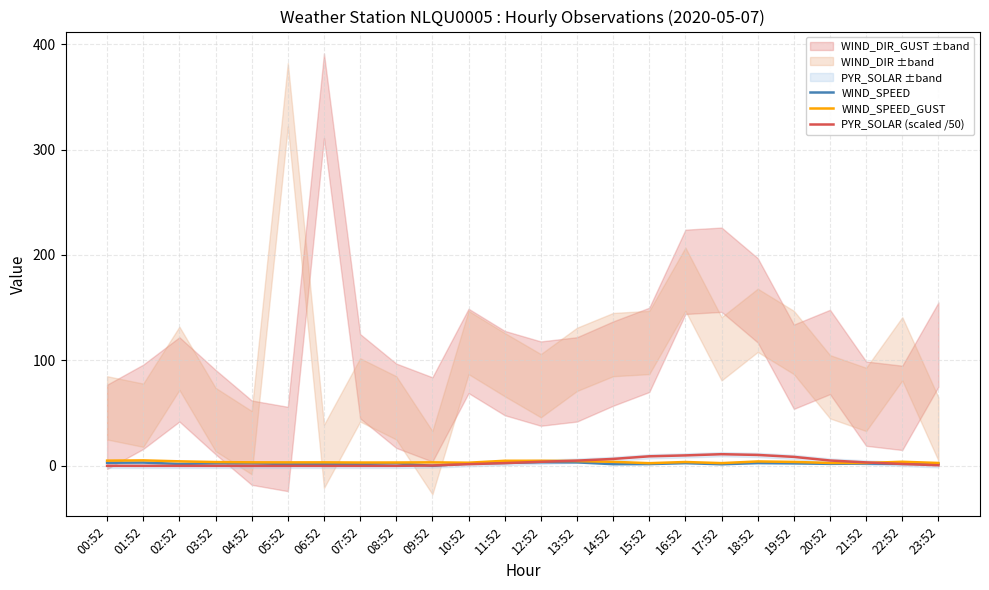

How many values in the PYR_SOLAR (scaled /50) series are below 1?

11